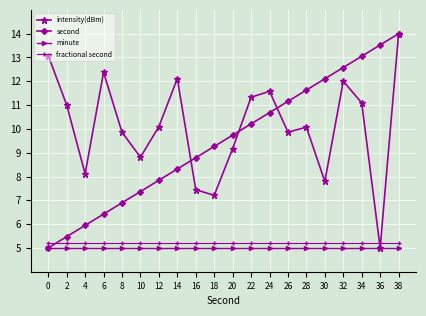

What is the difference between the highest and lowest values at 26?

6.2